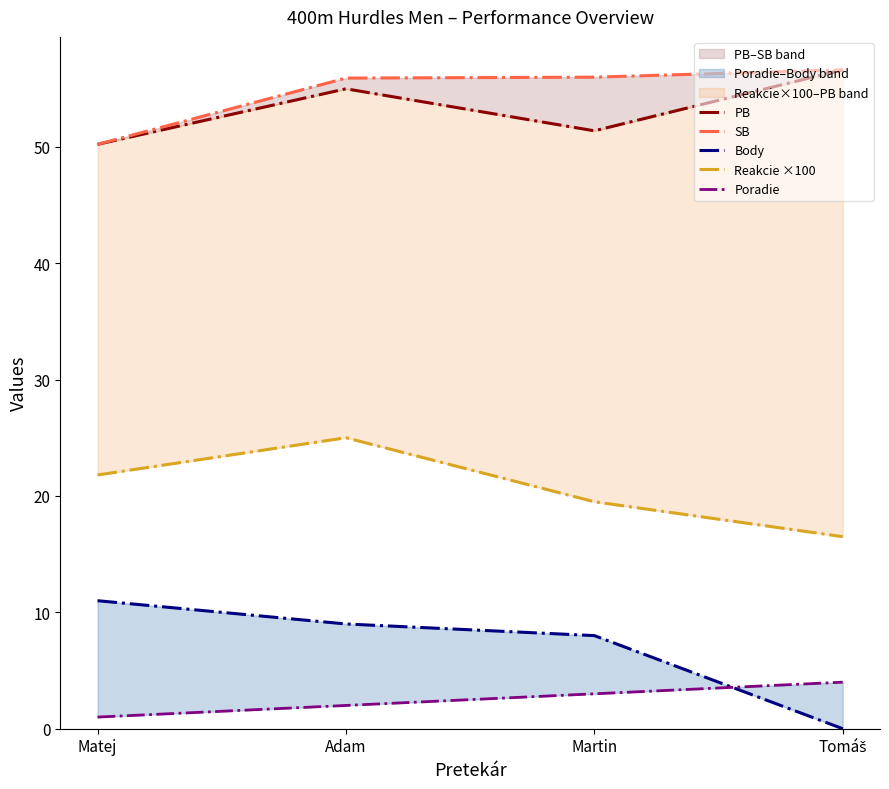

Reading right to left, transcribe all the data shown in this chart.

PB: 56.6	51.4	55.0	50.2
SB: 56.6	56.0	55.9	50.2
Body: 0.0	8.0	9.0	11.0
Reakcie ×100: 16.5	19.5	25.0	21.8
Poradie: 4.0	3.0	2.0	1.0